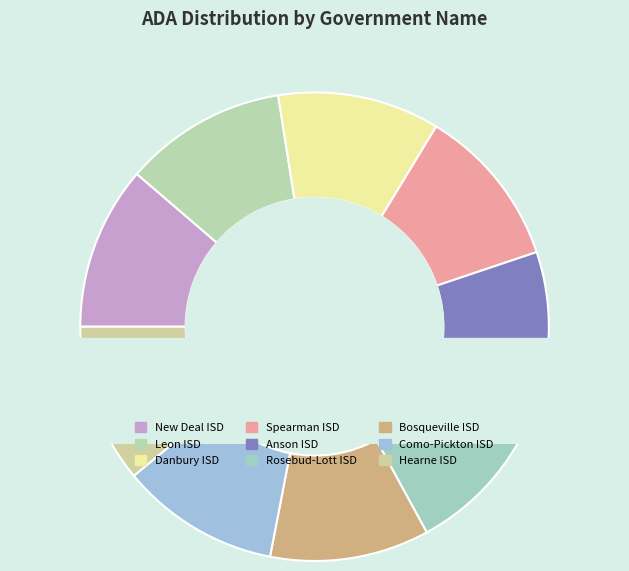

Which slice is the largest?

New Deal ISD